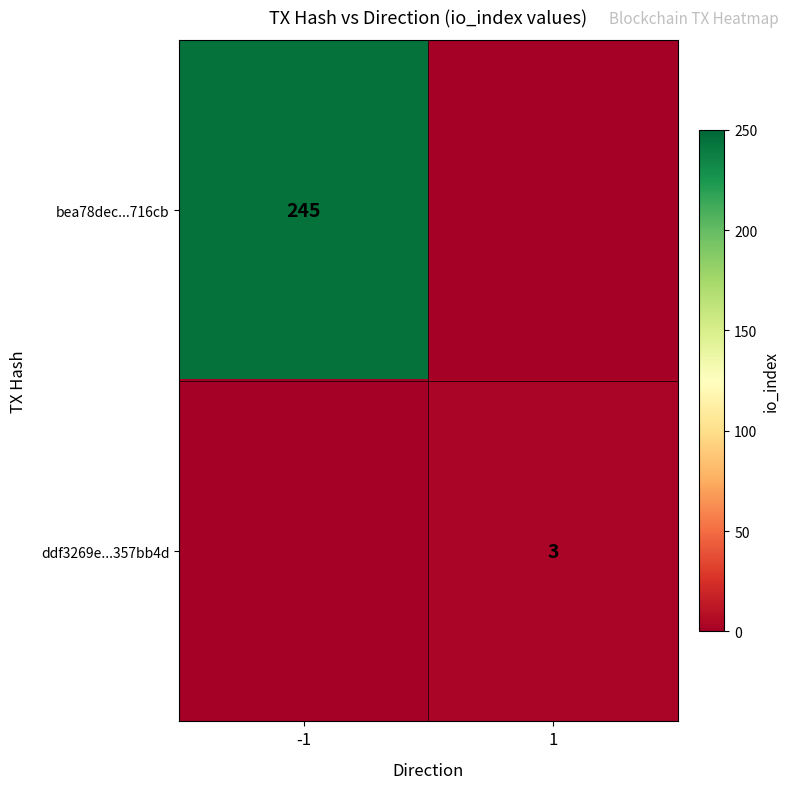

Is it true that ddf3269e...357bb4d equals 4 at 1?

False